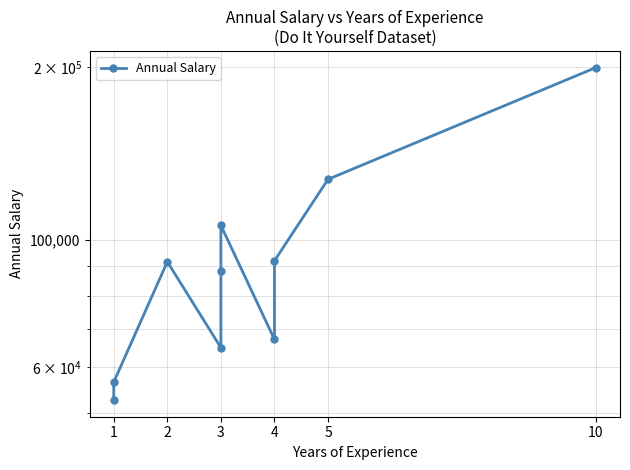

How many values are below 91679?

5